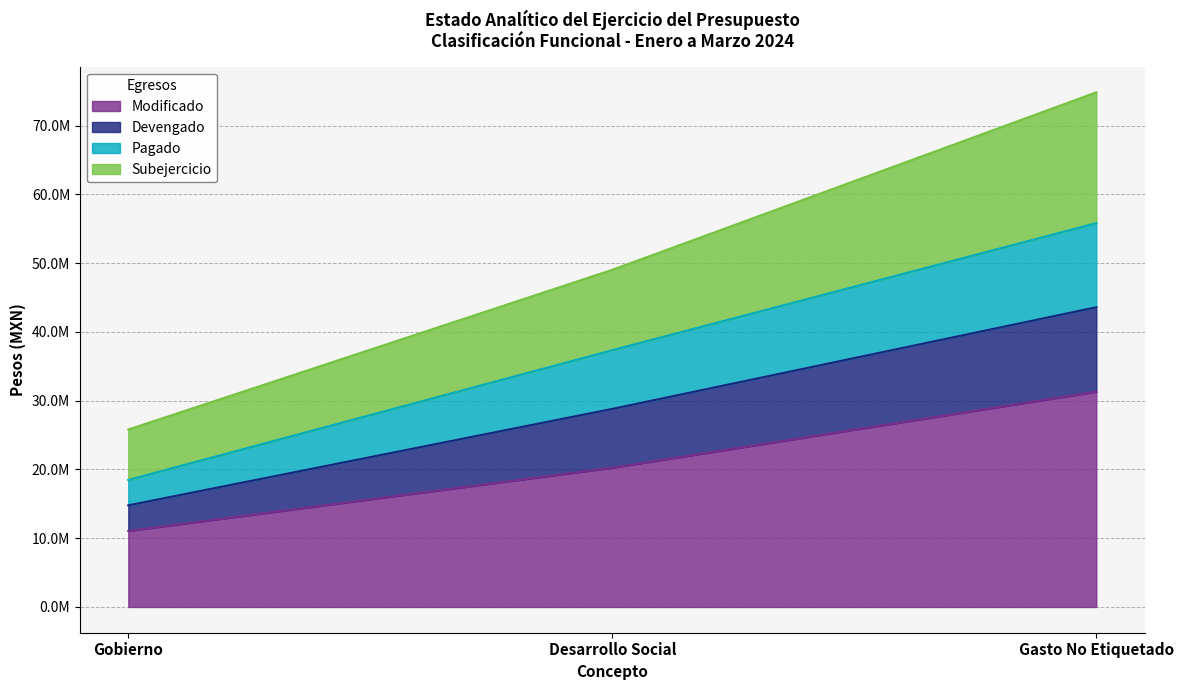

Is the value of Subejercicio at Desarrollo Social greater than the value of Devengado at Gasto No Etiquetado?

No